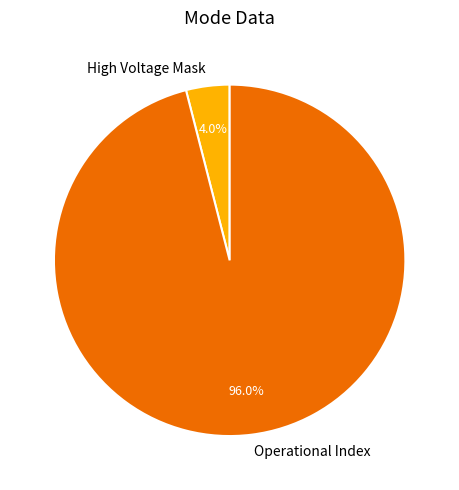

Does Operational Index represent more than half of the total?

Yes